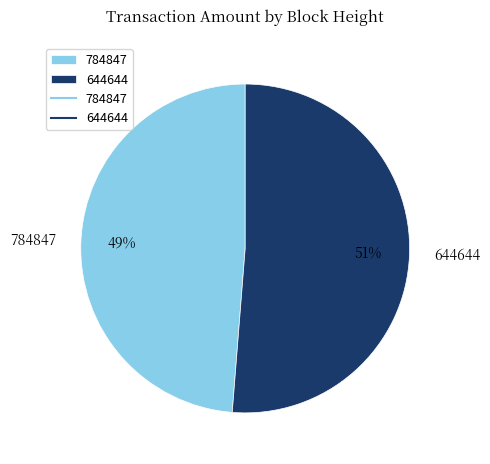

What is the majority slice?

644644